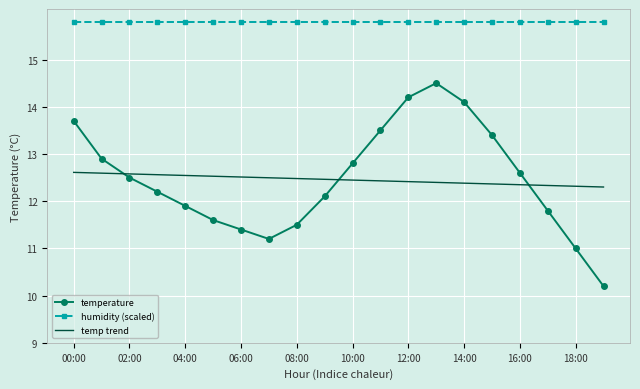

Which series has the largest total across all categories?

humidity (scaled)